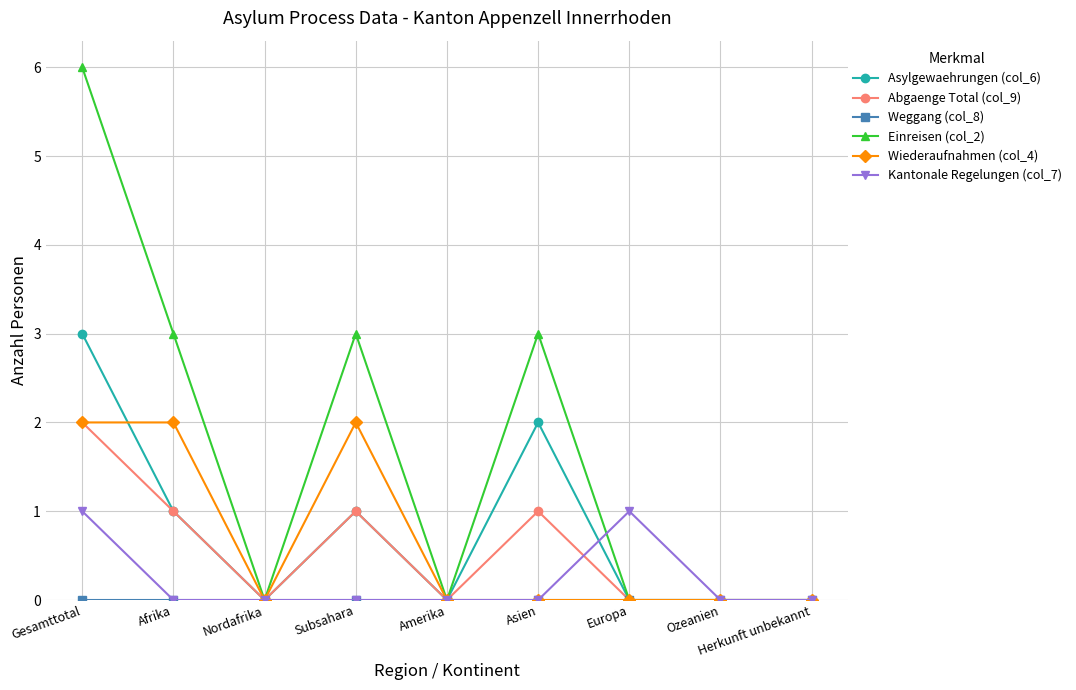

Does the chart have visible grid lines?

Yes